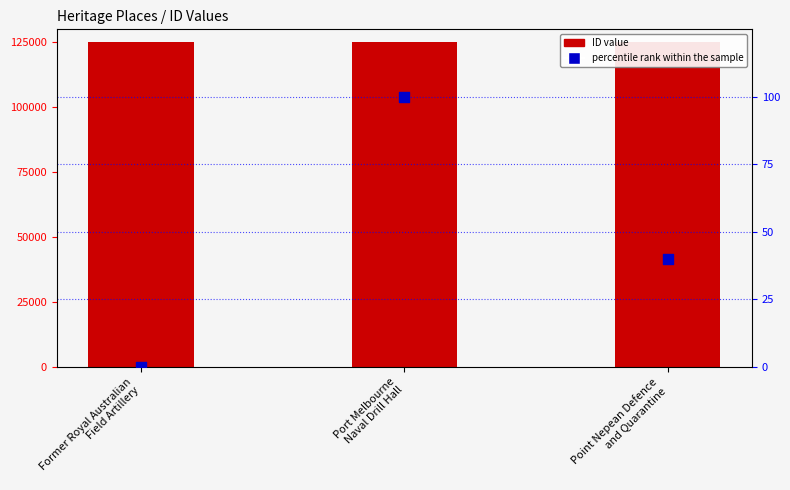

At how many categories does at least one series exceed 40440?

3